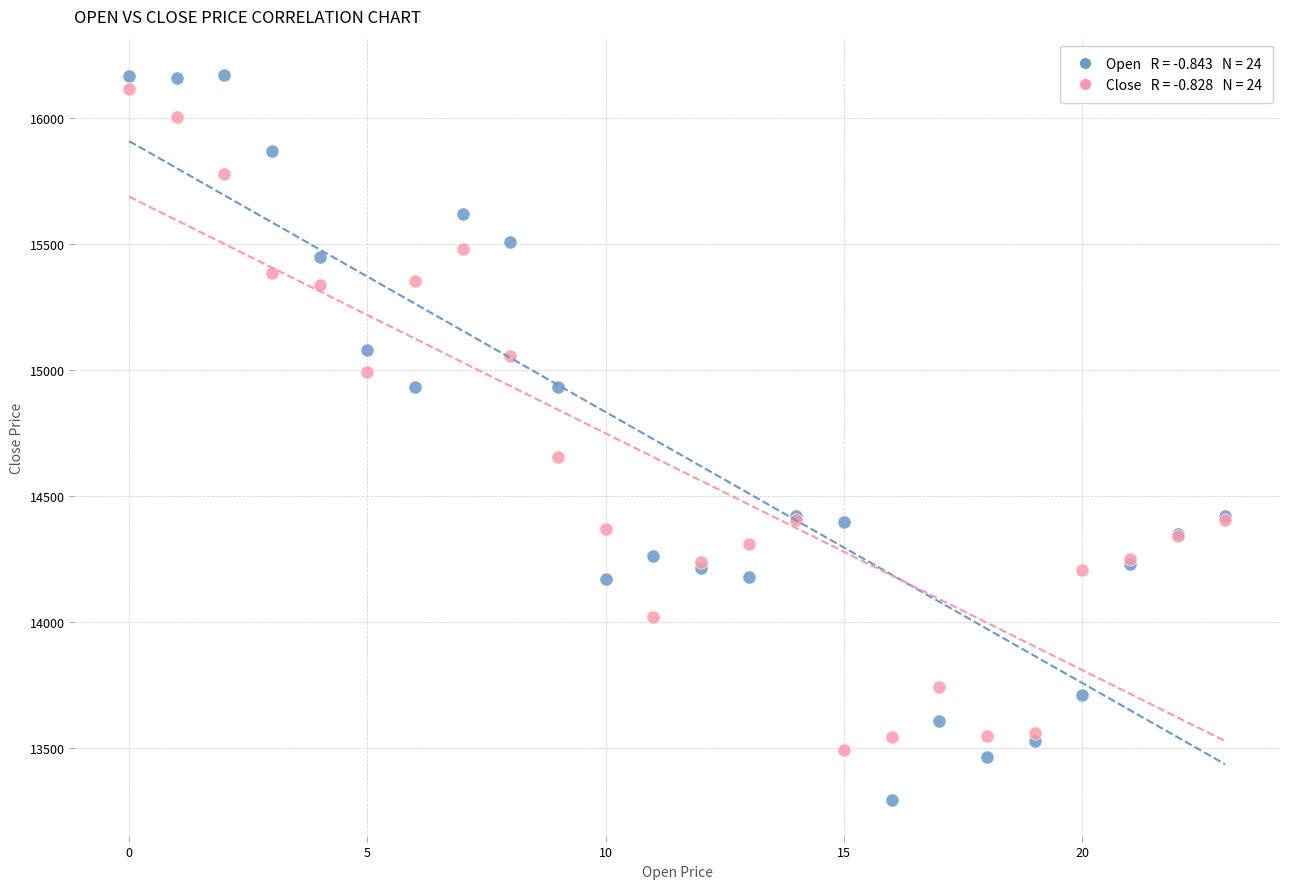

Across all series, what Y value is closest to 14731?

14655